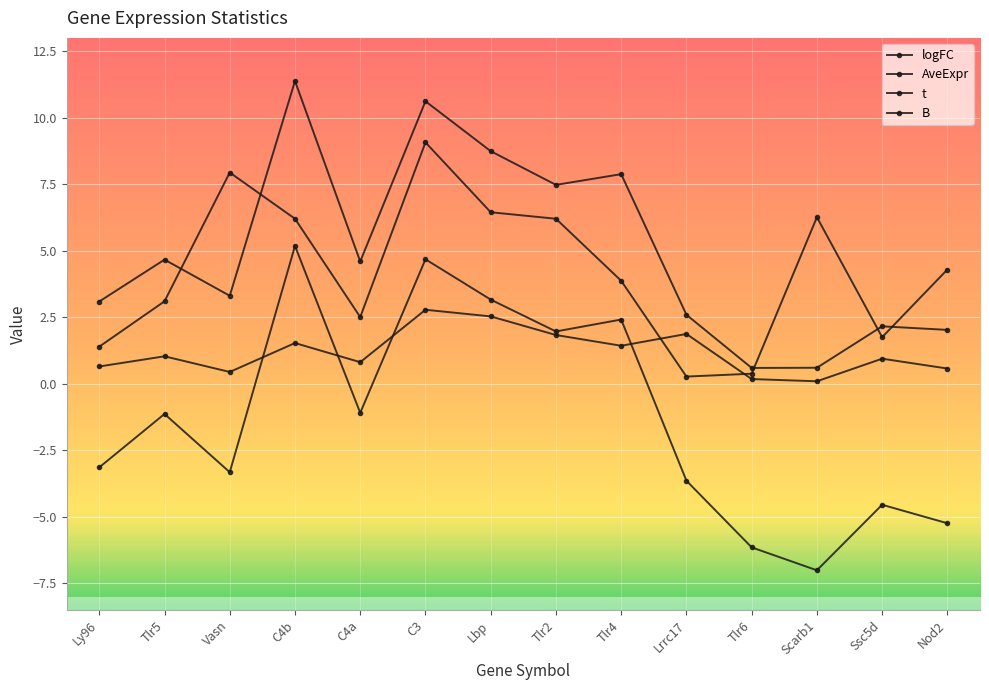

How many positive values does the B series have?

5